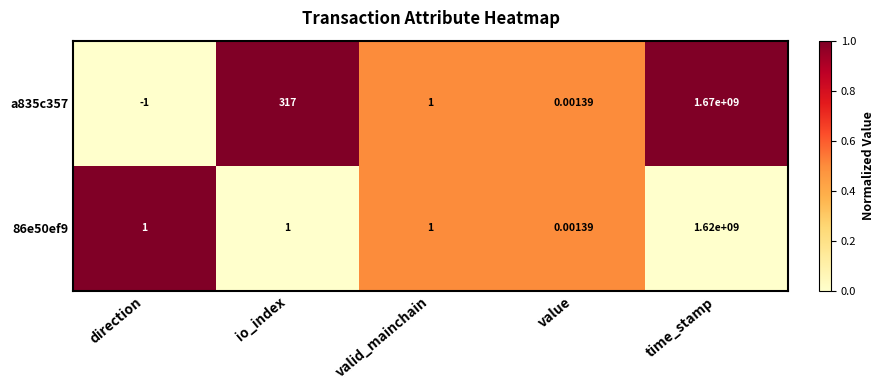

Where is a835c357 nearest to the value 834999999?

io_index